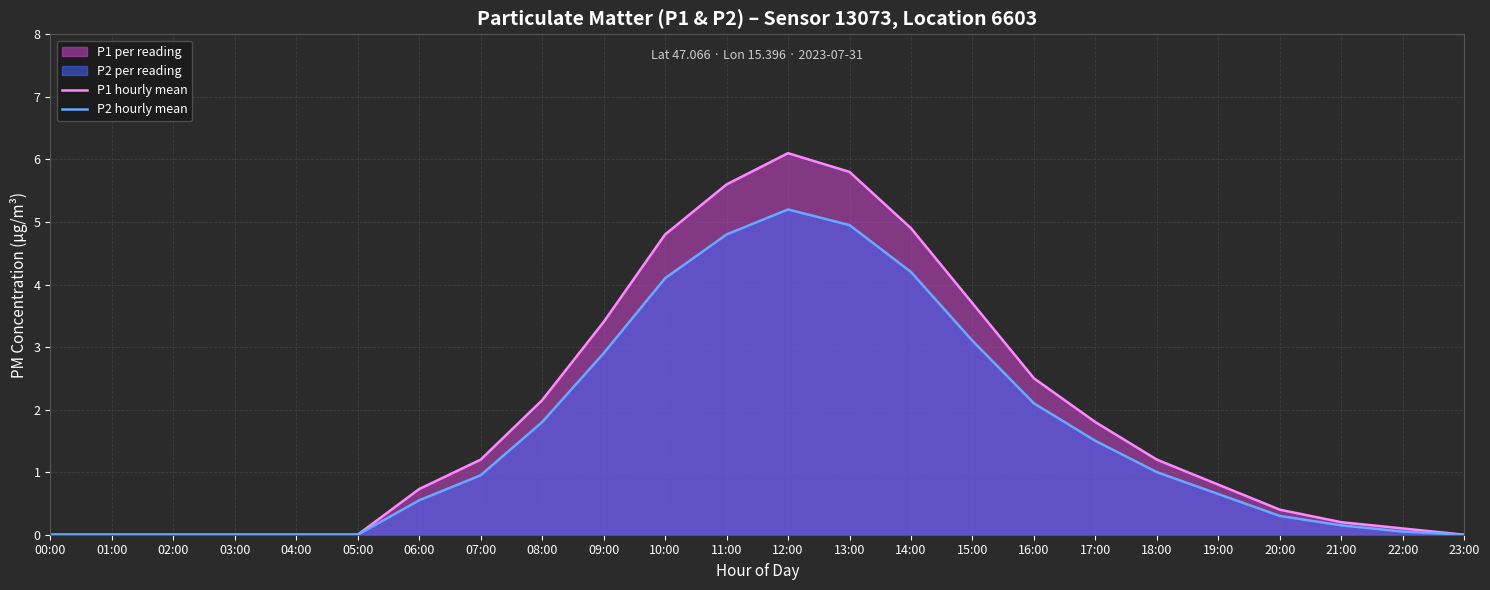

List the series in order of their overall mean, lowest first.

P2 hourly mean, P1 hourly mean